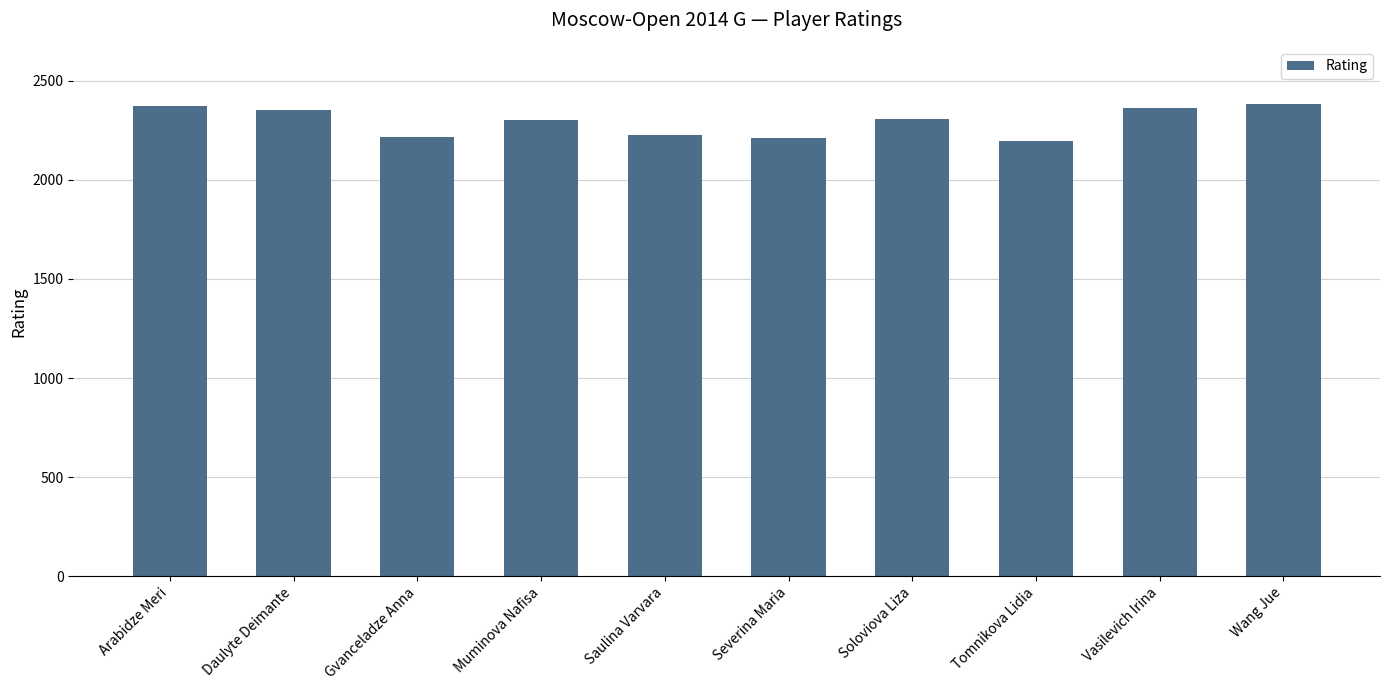

How many values are below 2308?

5